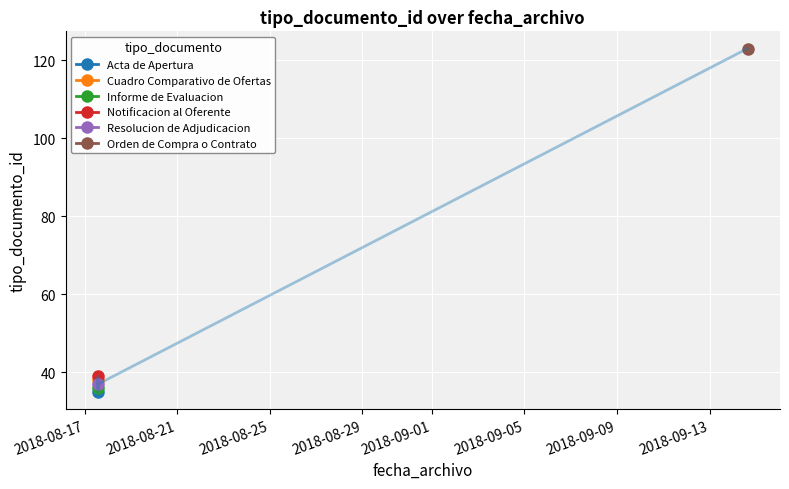

At which category does the chart reach its peak across all series?

2018-09-14 15:09:45